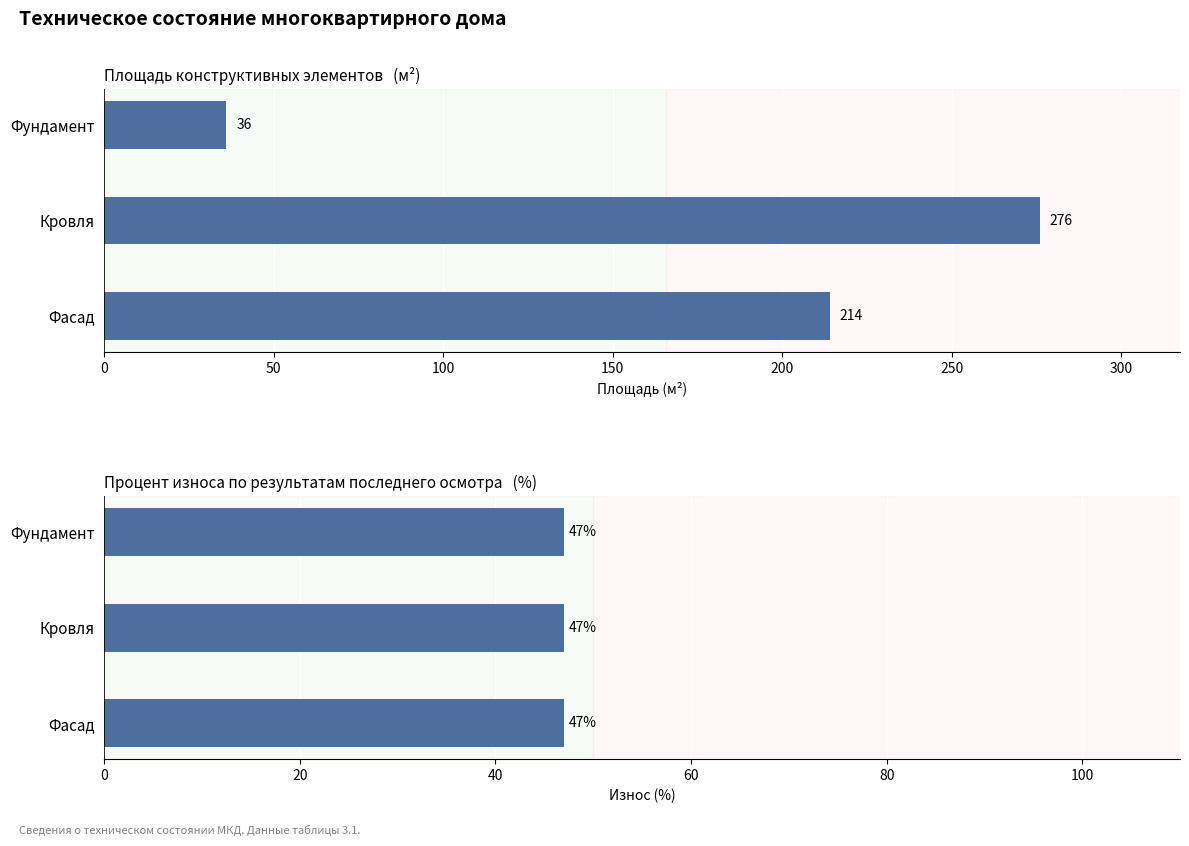

At 100, list the series in order from smallest to largest.

Процент износа (%), Площадь (м2)